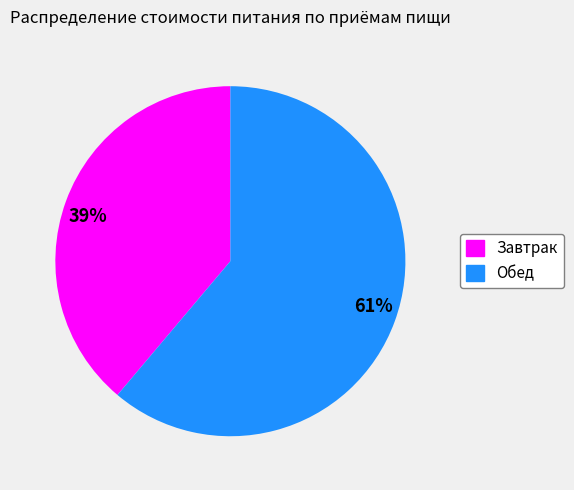

To the nearest percent, what is the difference between the largest and smallest slice percentages?

22%